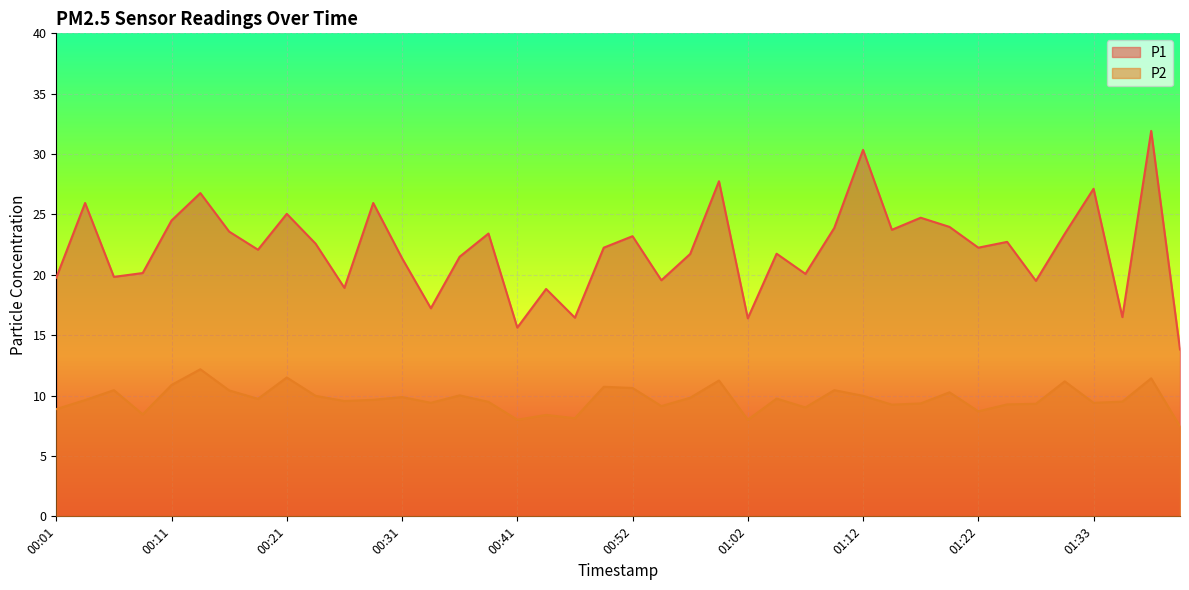

At which category does P2 reach its first local valley?

00:08